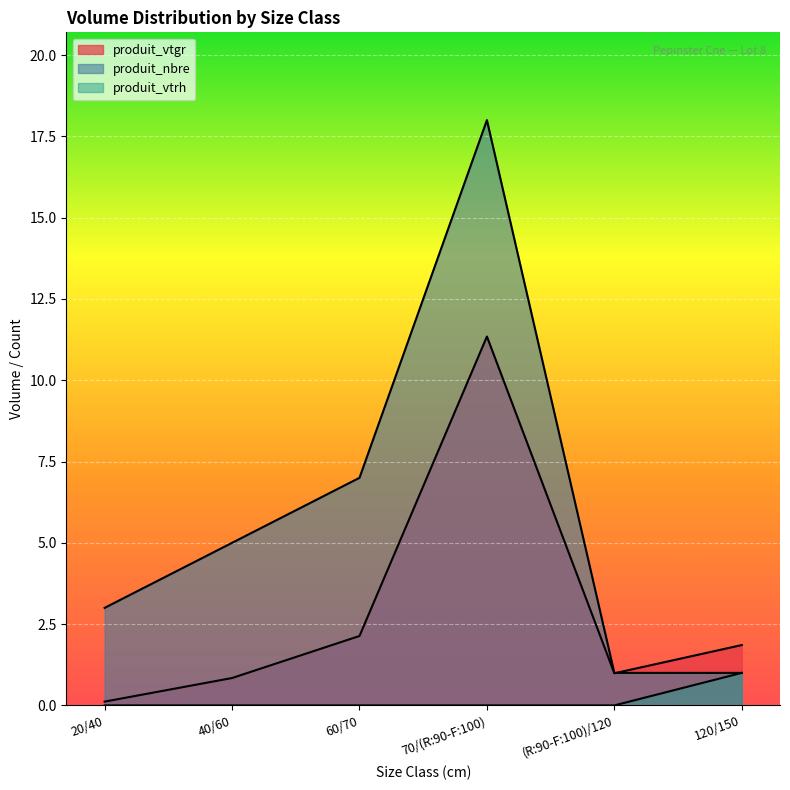

What is the total value across all series at (R:90-F:100)/120?

2.0